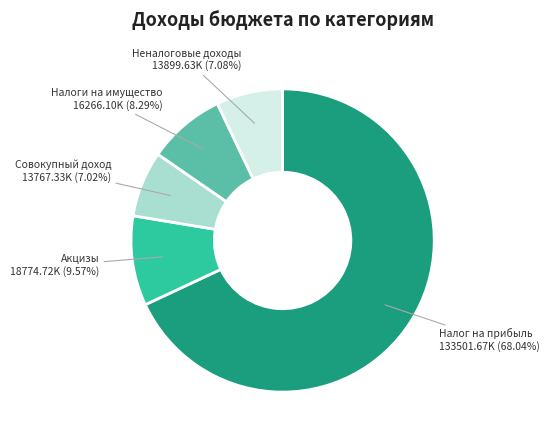

To the nearest percent, what is the difference between the largest and smallest slice percentages?

61%